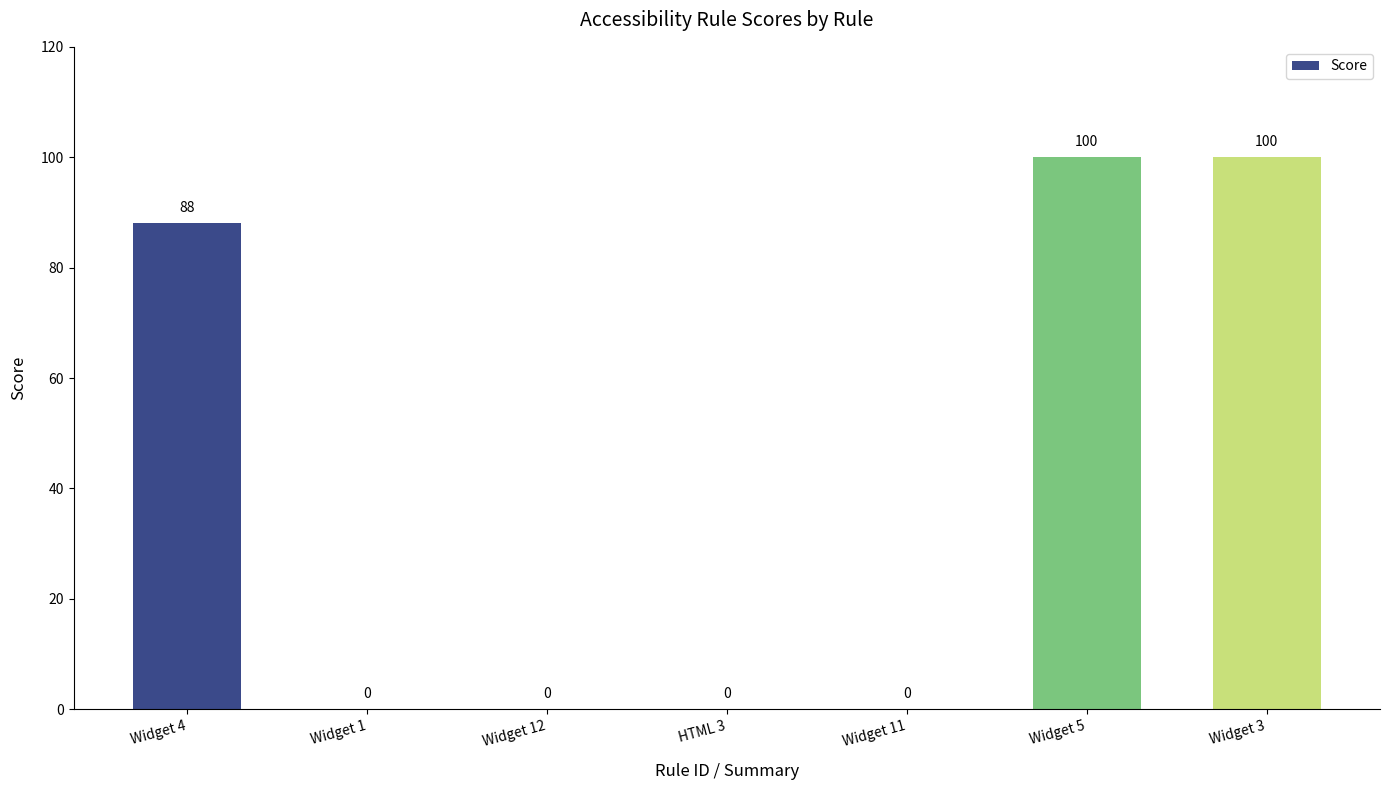

Are the bars horizontal?

No